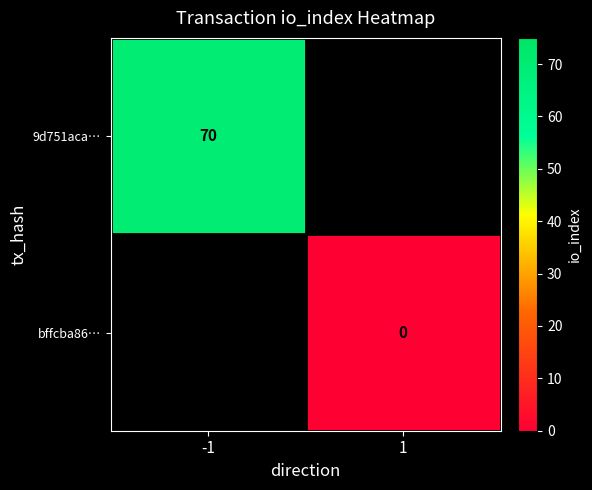

List the series in order of their peak value, highest first.

9d751aca…, bffcba86…